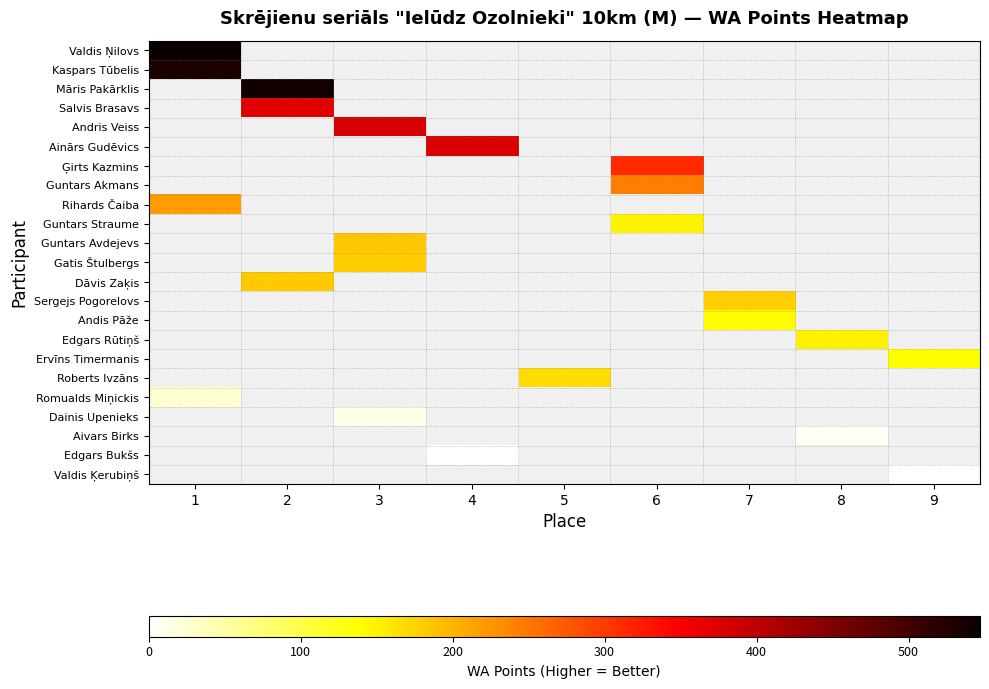

What is the approximate value of Māris Pakārklis at 2?

539.0